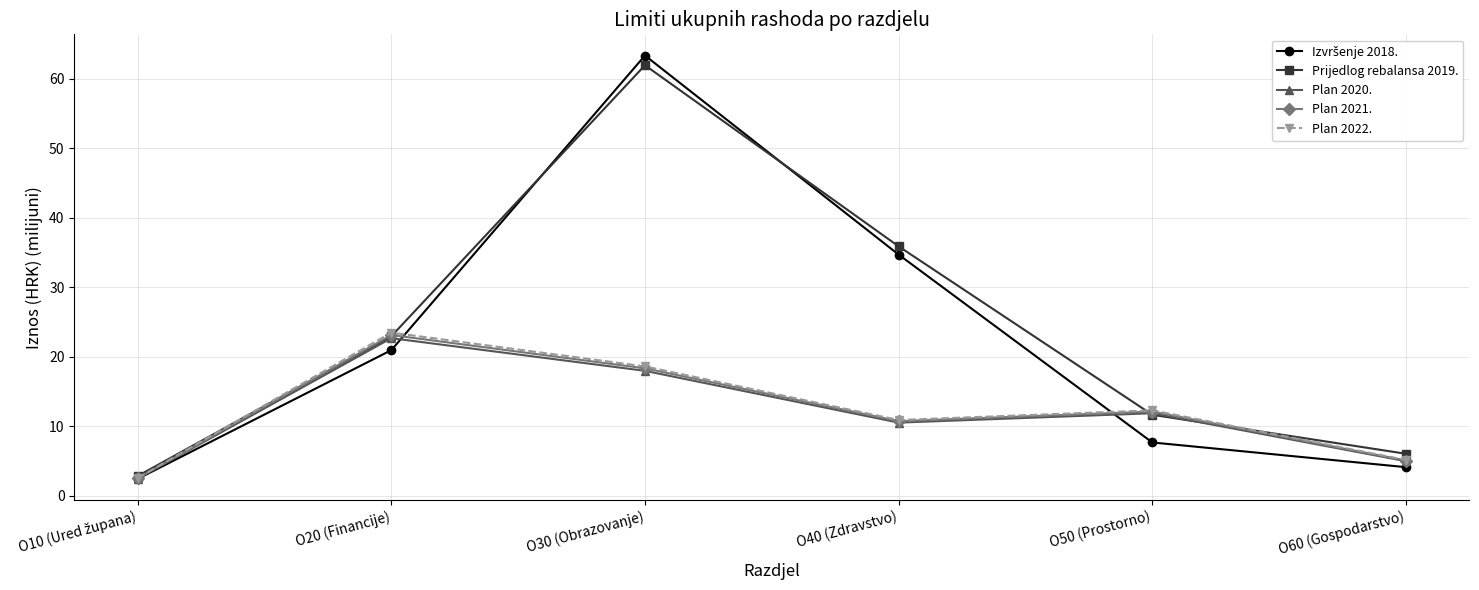

The value of Prijedlog rebalansa 2019. at O40 (Zdravstvo) is 35.9. True or false?

True